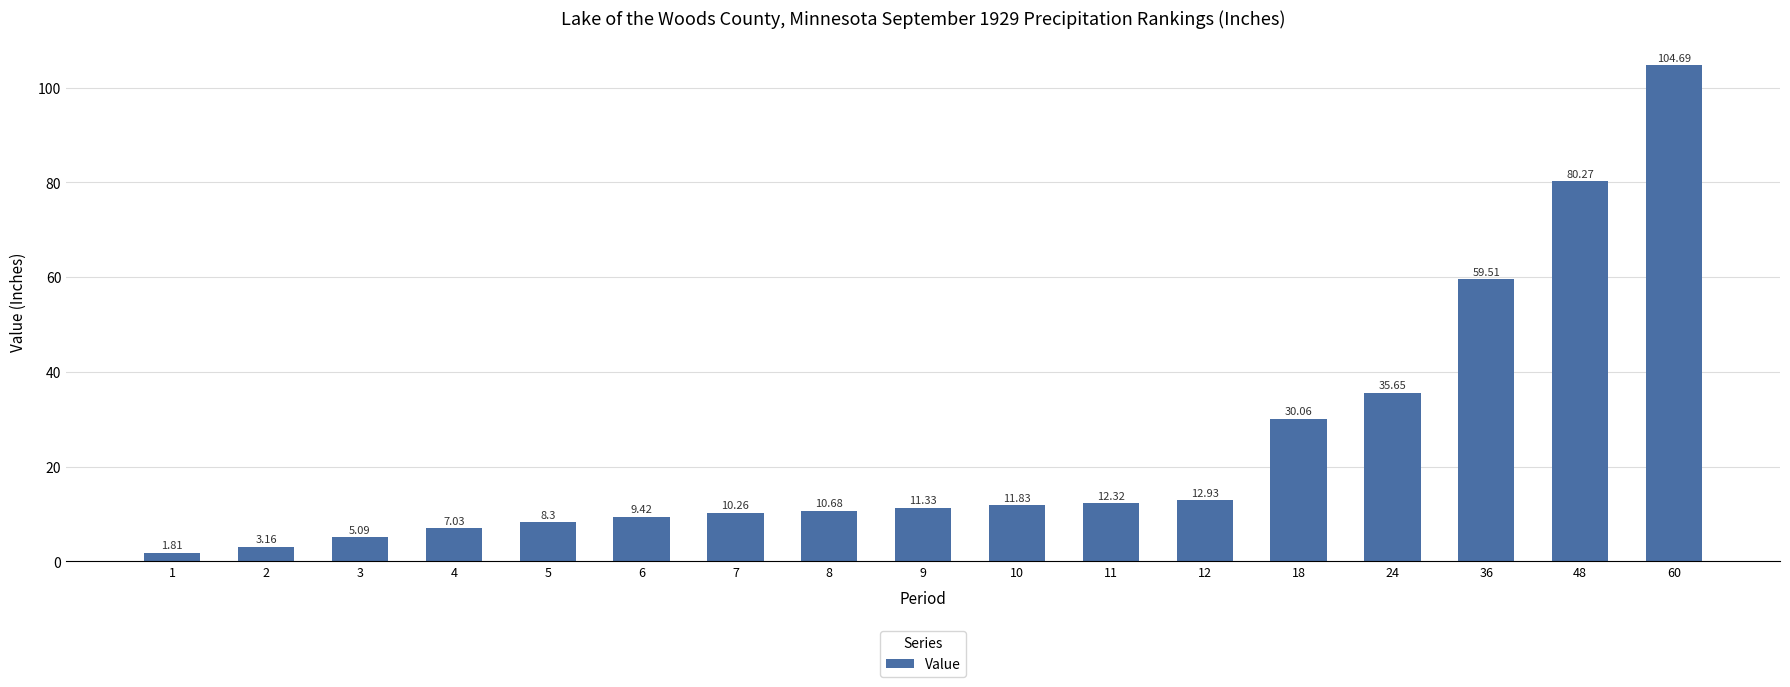

What is the value of the 5th bar from the left?

8.3